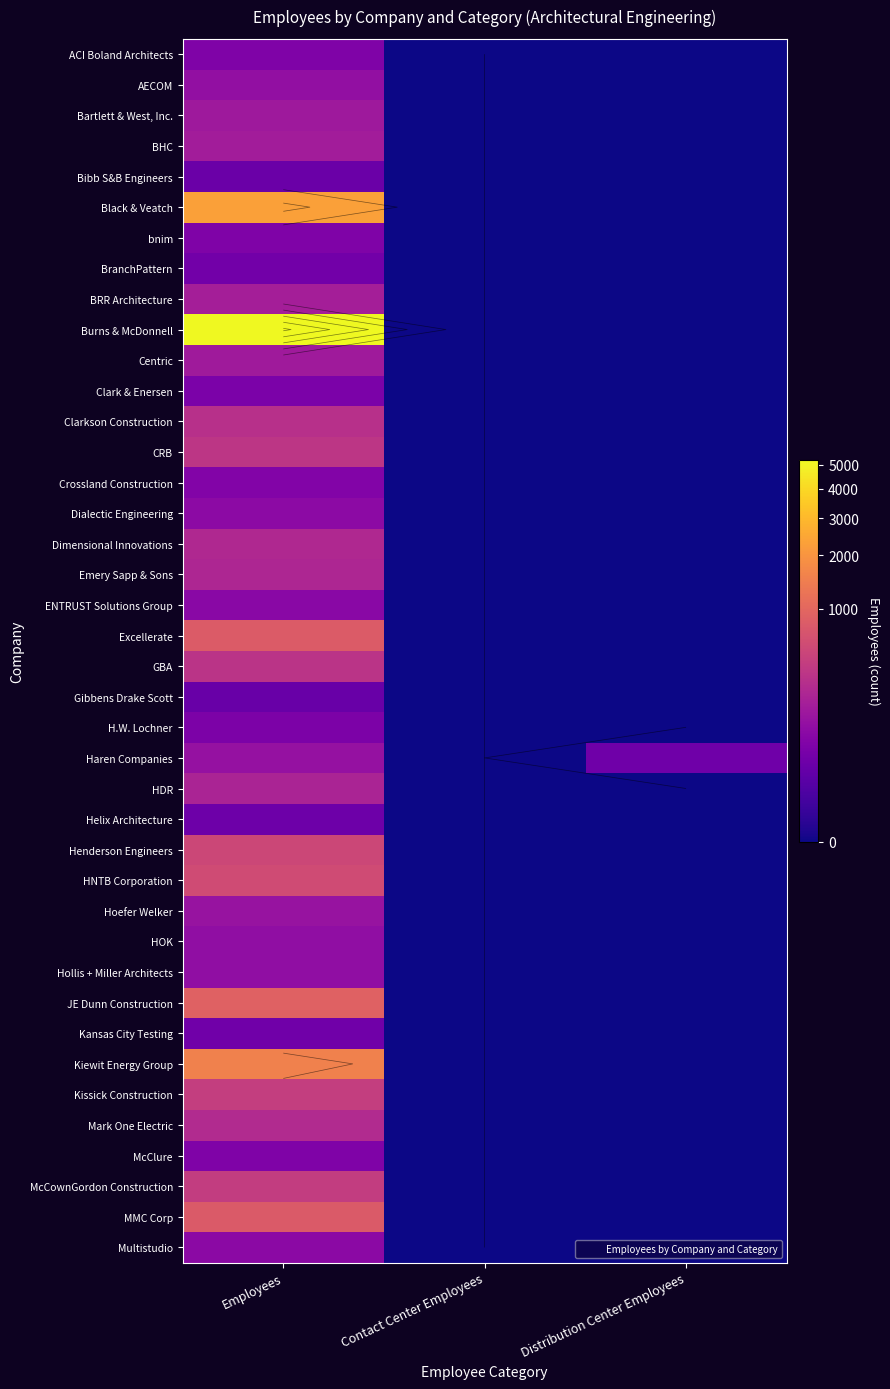

Which series changed the most between Employees and Contact Center Employees?

Burns & McDonnell